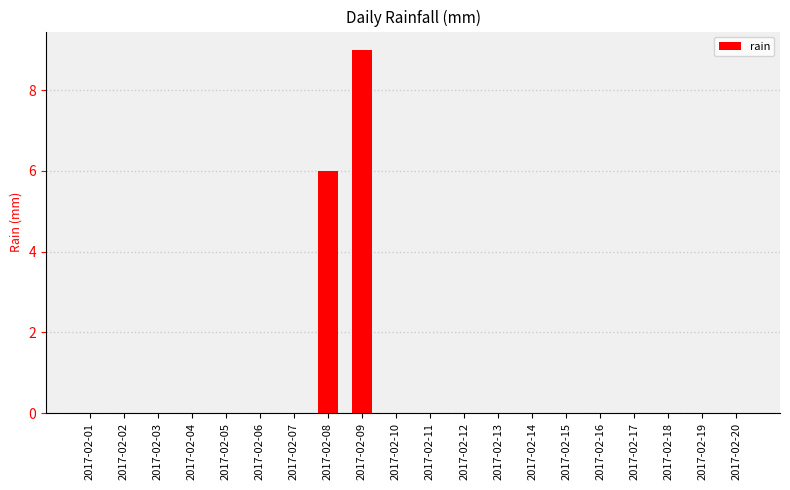

Count the number of data series in this chart.

1